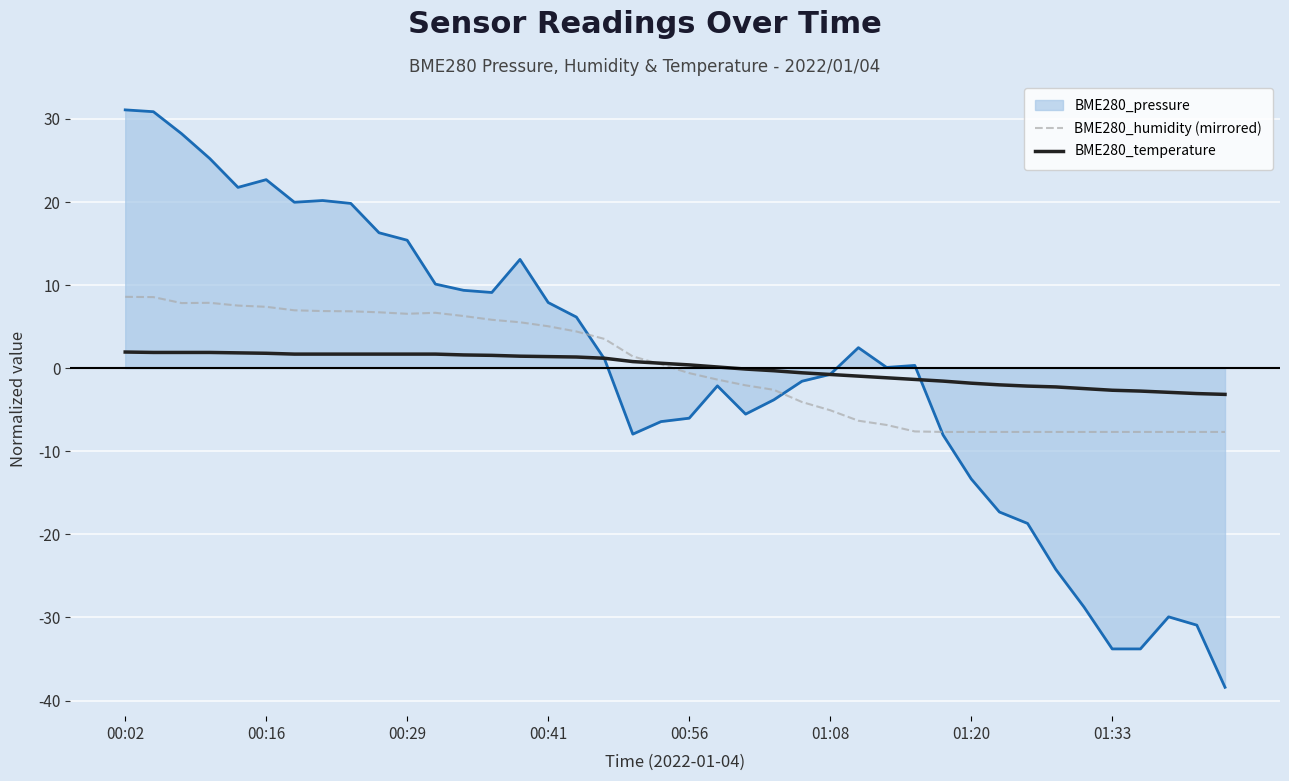

Rank the series by their maximum value, from highest to lowest.

BME280_pressure, BME280_humidity (mirrored), BME280_temperature